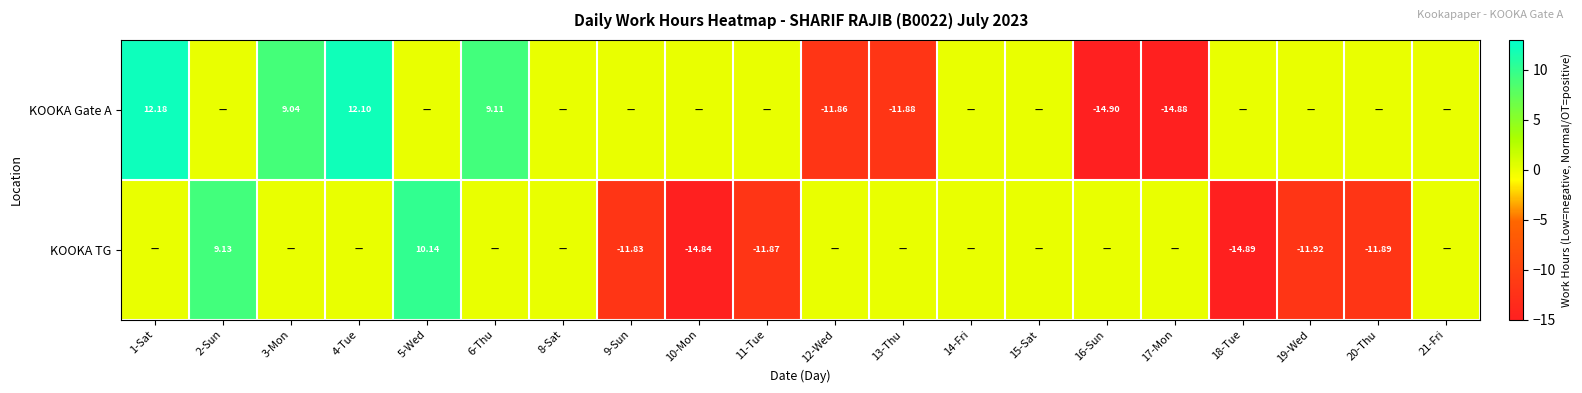

The KOOKA Gate A series shows 0.0 at 21-Fri. True or false?

True